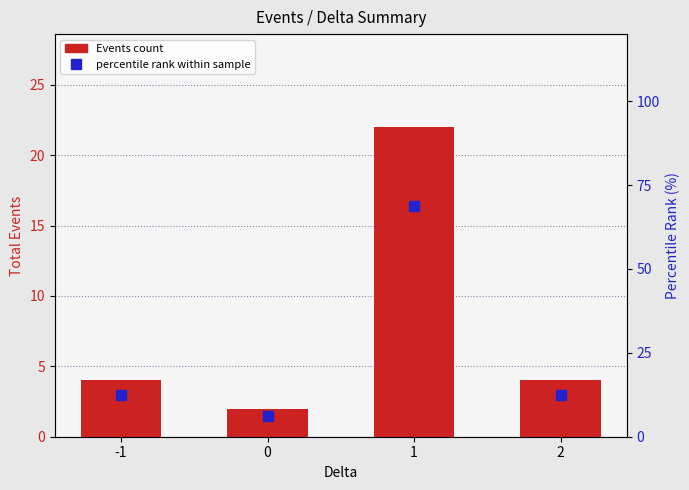

At how many categories does at least one series exceed 5?

4